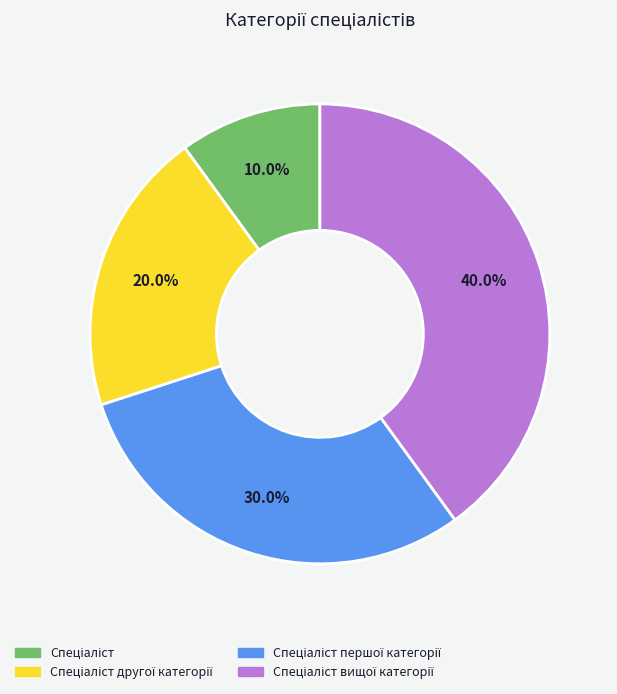

Is there a majority slice in this chart?

No